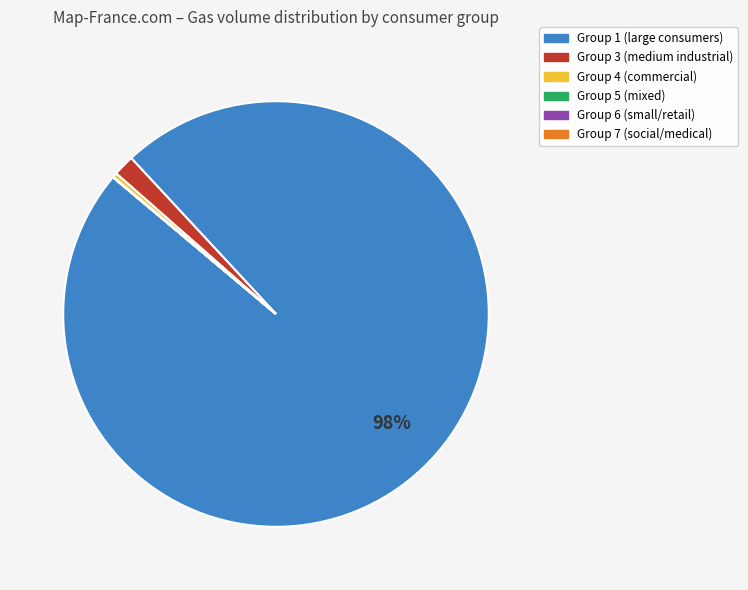

Is there a majority slice in this chart?

Yes